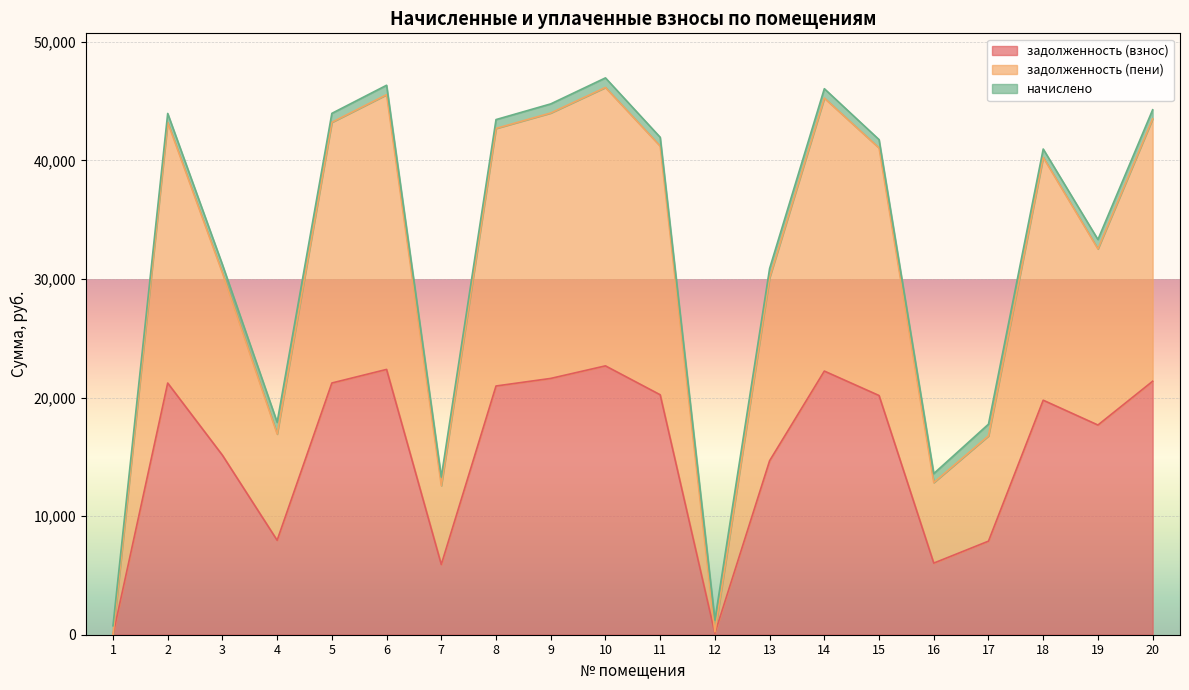

True or false: задолженность (пени) and задолженность (взнос) cross at least once.

False